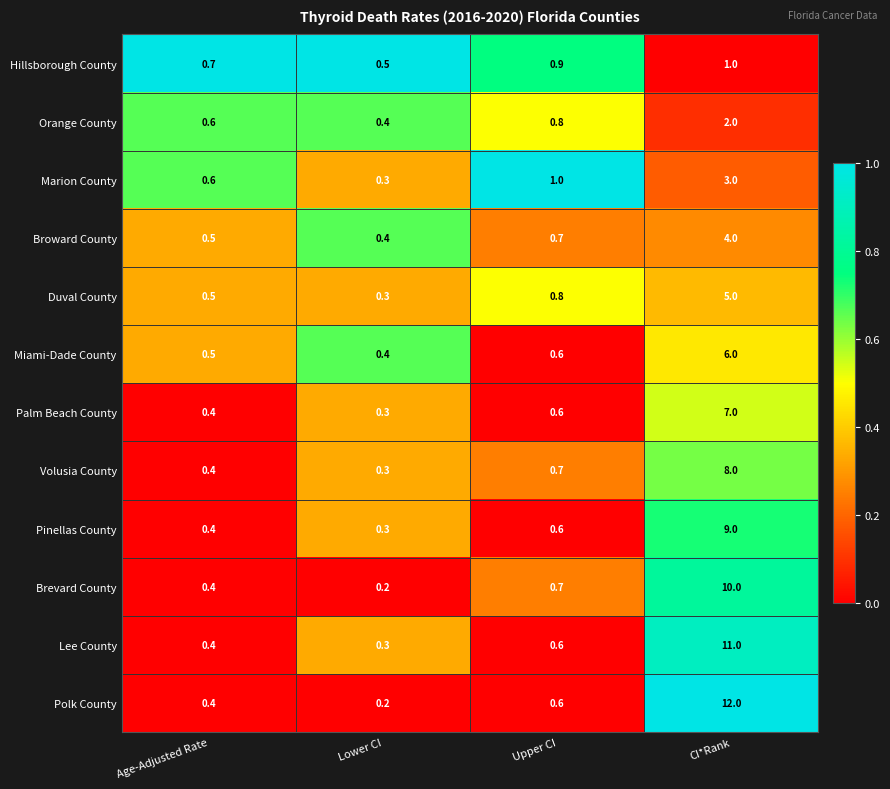

What is the sum of all Broward County values?

5.6